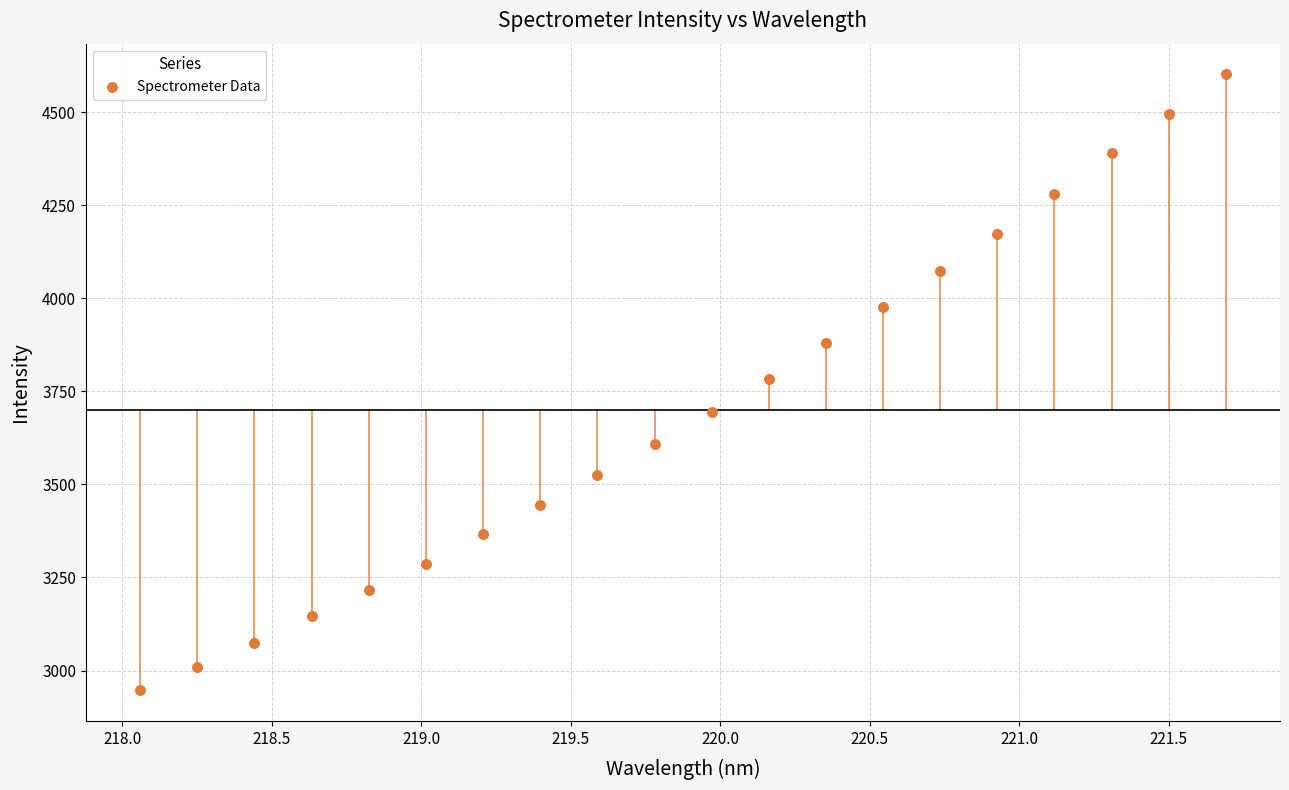

What is the range of X values (max minus min)?

3.6